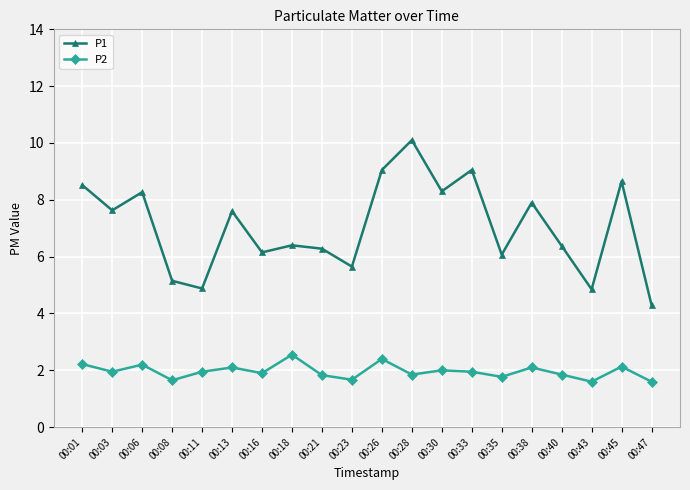

True or false: P2 and P1 intersect in this chart.

False